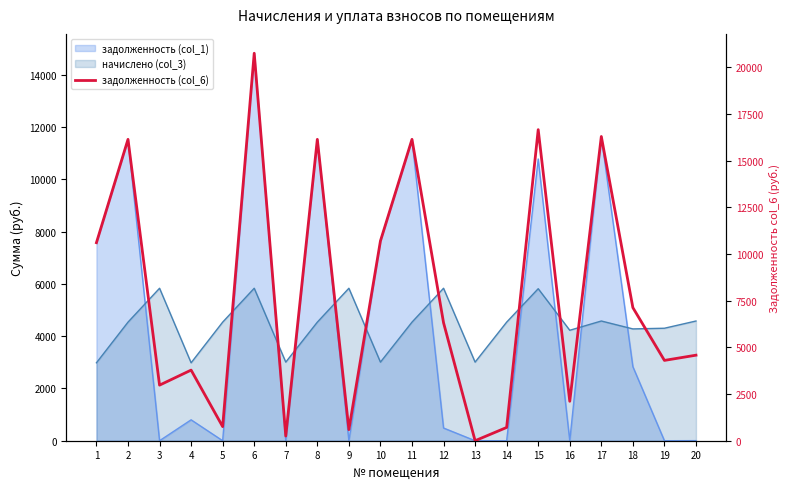

At which category does the chart reach its peak across all series?

6